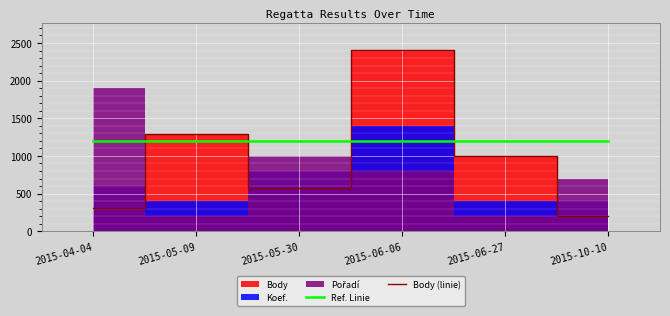

Which has a higher value, 2015-05-30 or 2015-04-04?

2015-05-30